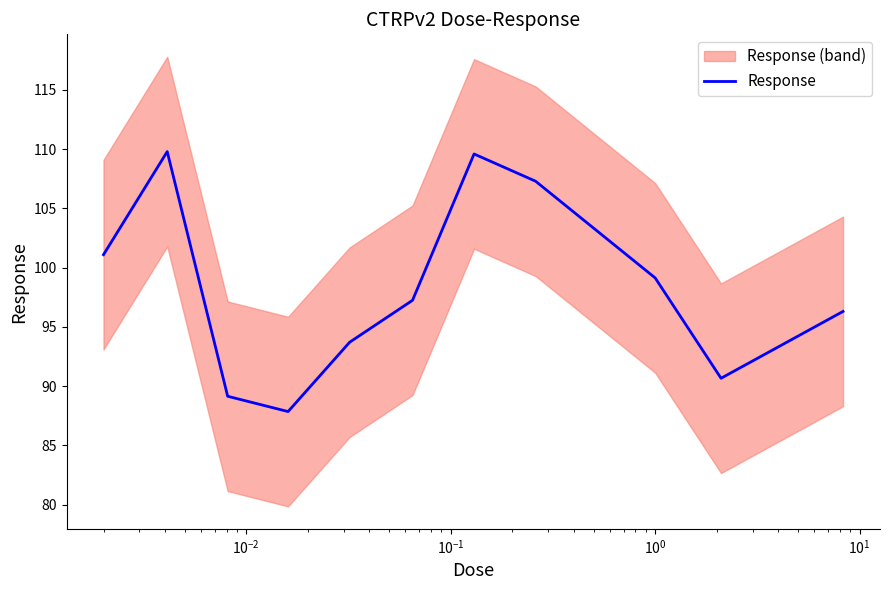

What is the minimum value for Response?

87.9